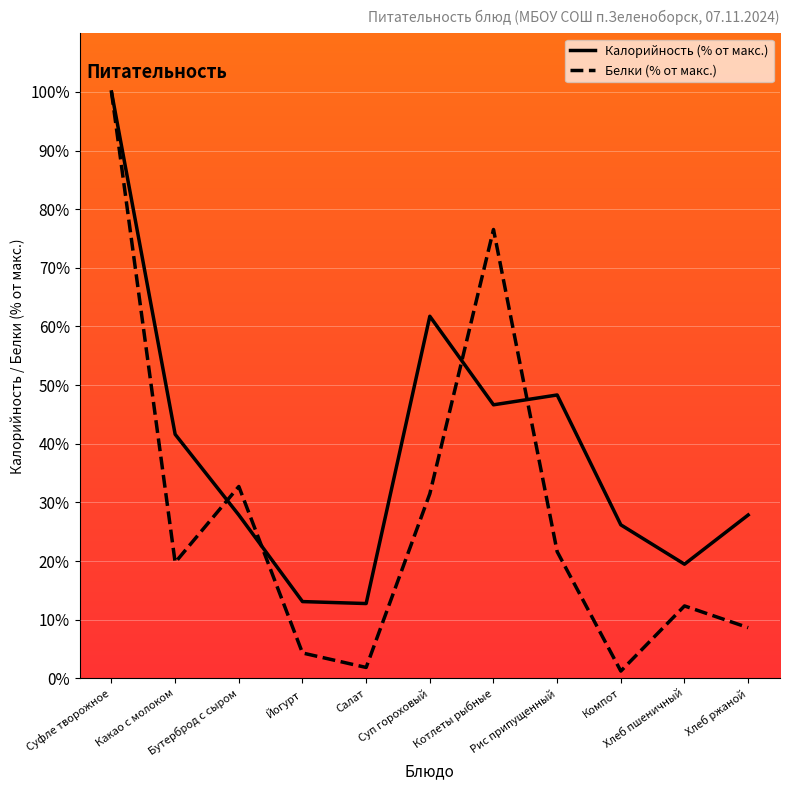

Which series has the largest total across all categories?

Калорийность